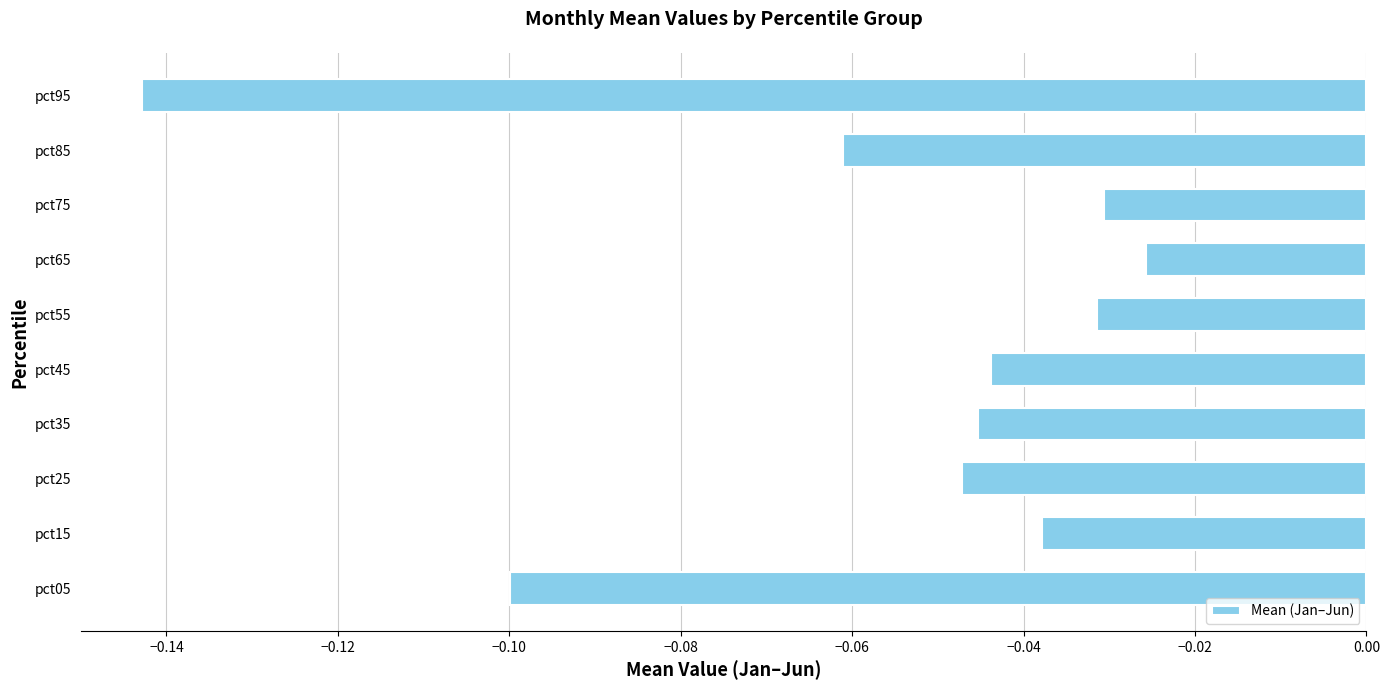

Between pct25 and pct55, which is larger?

pct55